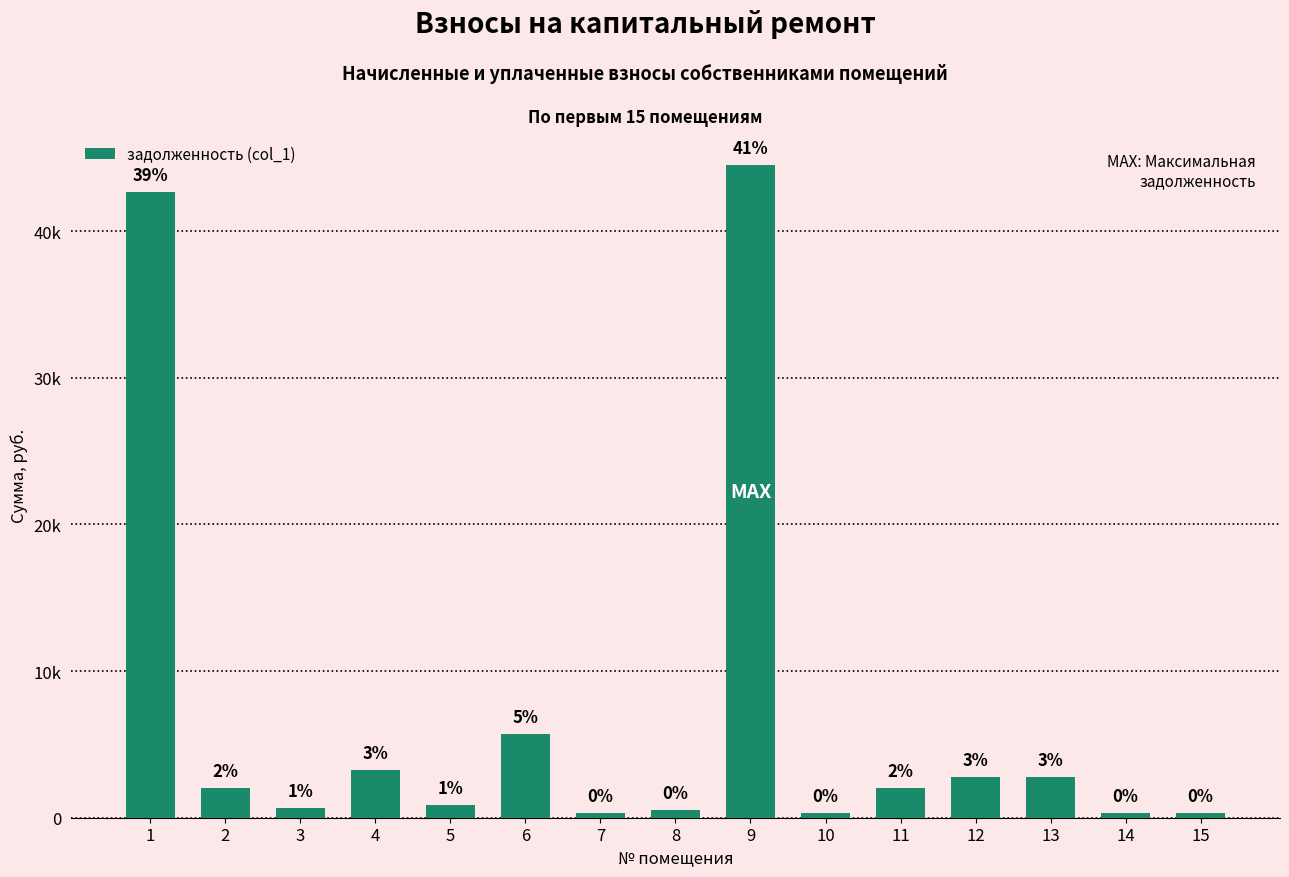

Is it true that the value at 6 is 5729.8?

True